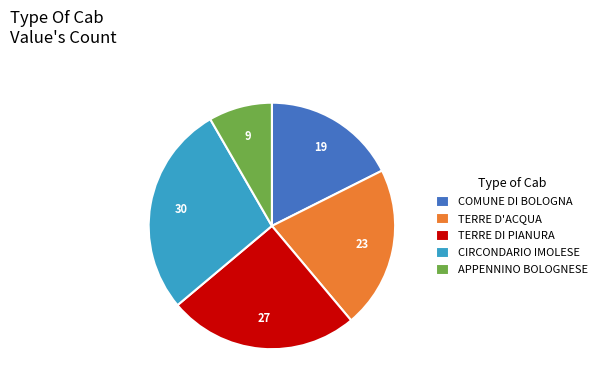

Does APPENNINO BOLOGNESE represent more than half of the total?

No